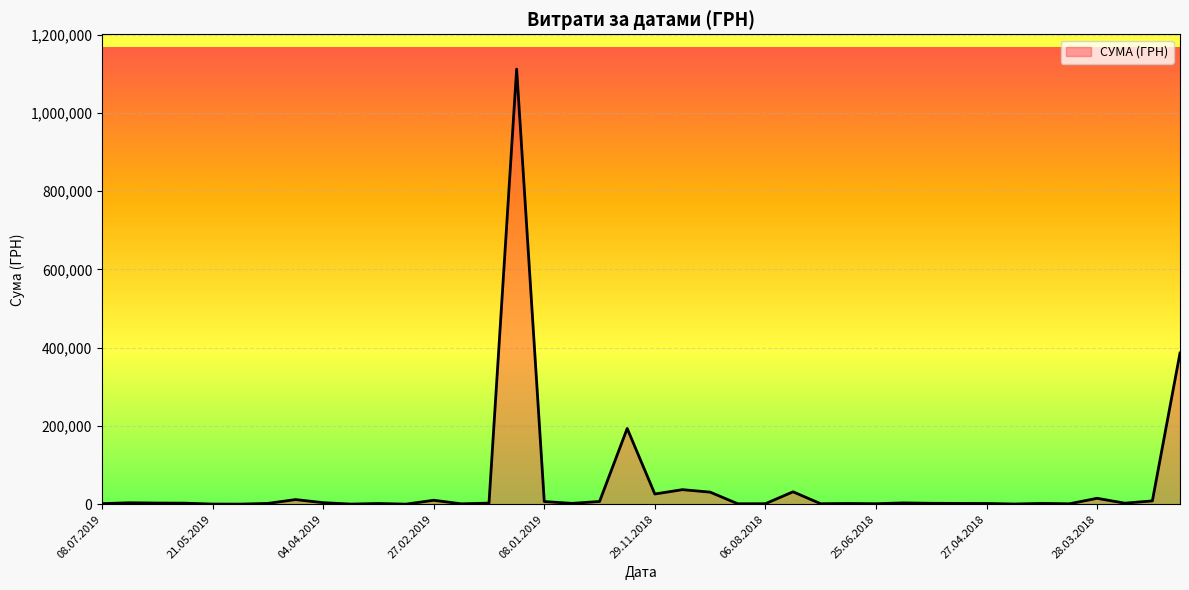

What is the difference between the maximum and minimum values?

1111555.8